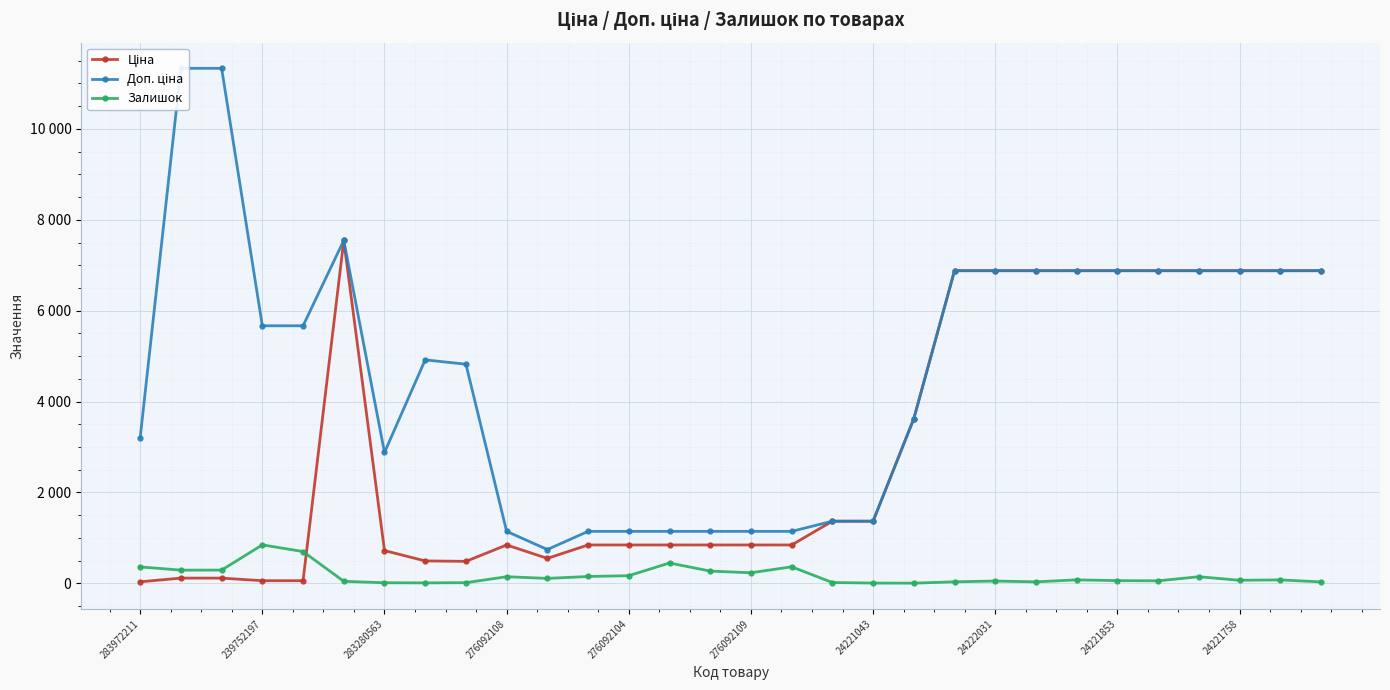

What is the label of the 1st point from the left?

283972211